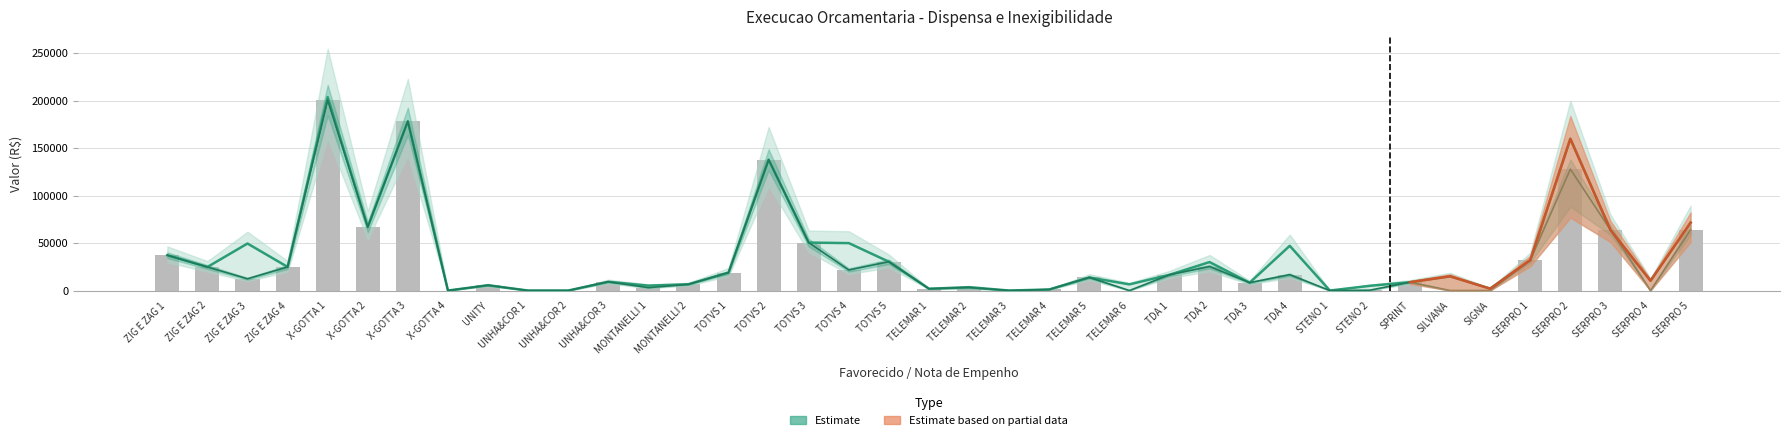

What is the label of the 37th bar from the right?

ZIG E ZAG 3